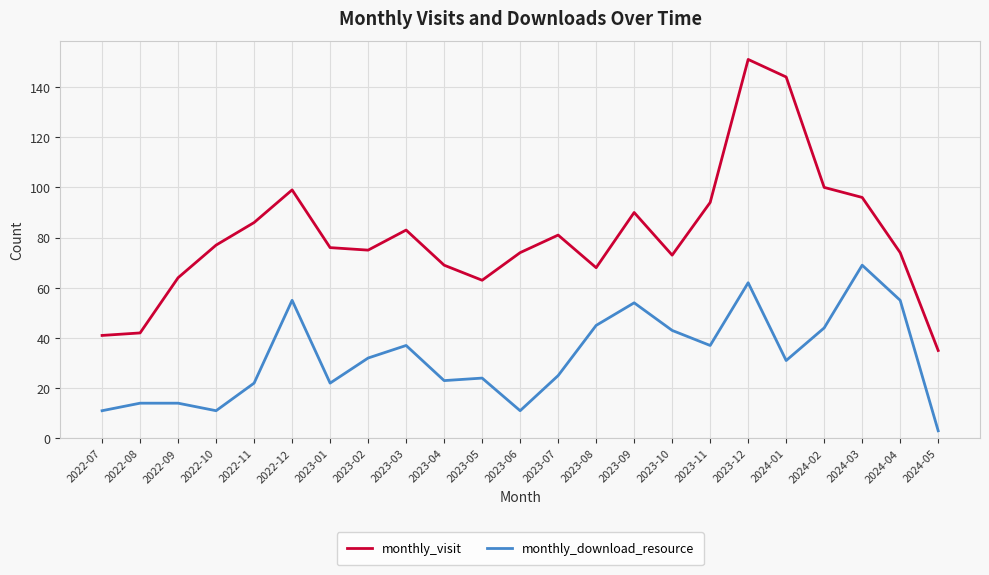

Which series has the largest total across all categories?

monthly_visit